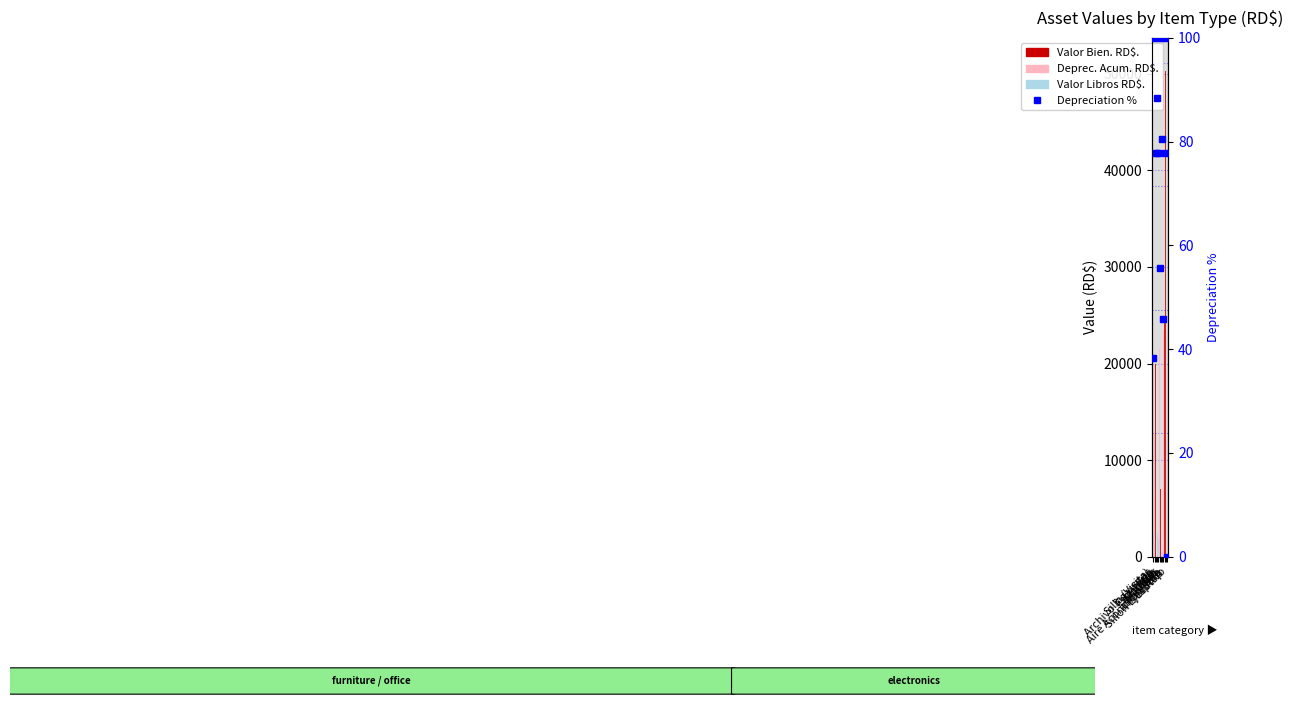

How many groups of bars are there?

12